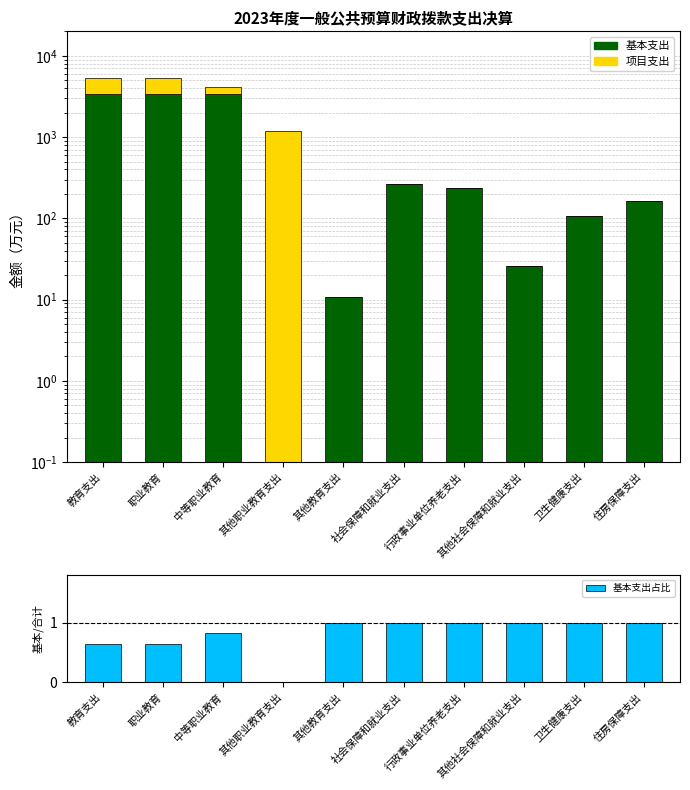

Reading left to right, extract all data points from this chart.

基本支出: 教育支出=3434.4	职业教育=3423.8	中等职业教育=3423.8	其他职业教育支出=0.0	其他教育支出=10.7	社会保障和就业支出=263.0	行政事业单位养老支出=237.1	其他社会保障和就业支出=25.9	卫生健康支出=105.4	住房保障支出=162.1
项目支出: 教育支出=1901.3	职业教育=1901.3	中等职业教育=701.3	其他职业教育支出=1200.0	其他教育支出=0.0	社会保障和就业支出=0.0	行政事业单位养老支出=0.0	其他社会保障和就业支出=0.0	卫生健康支出=0.0	住房保障支出=0.0
基本支出占比: 教育支出=0.6	职业教育=0.6	中等职业教育=0.8	其他职业教育支出=0.0	其他教育支出=1.0	社会保障和就业支出=1.0	行政事业单位养老支出=1.0	其他社会保障和就业支出=1.0	卫生健康支出=1.0	住房保障支出=1.0